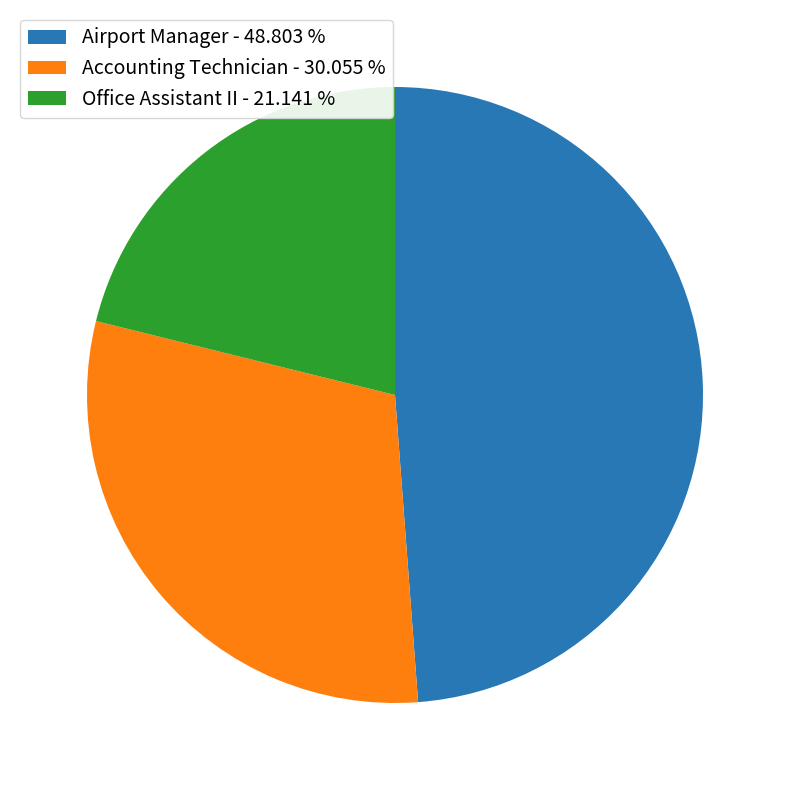

Rank the categories by value from lowest to highest.

Office Assistant II, Accounting Technician, Airport Manager